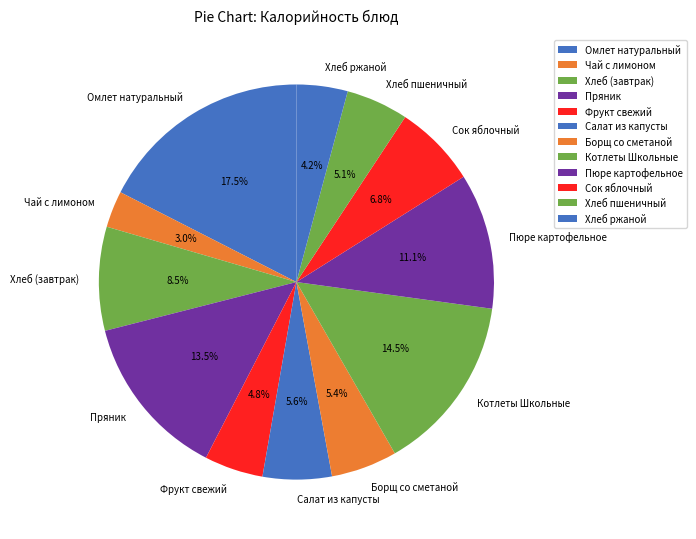

To the nearest percent, what is the difference between the Пюре картофельное and Хлеб ржаной slice percentages?

7%